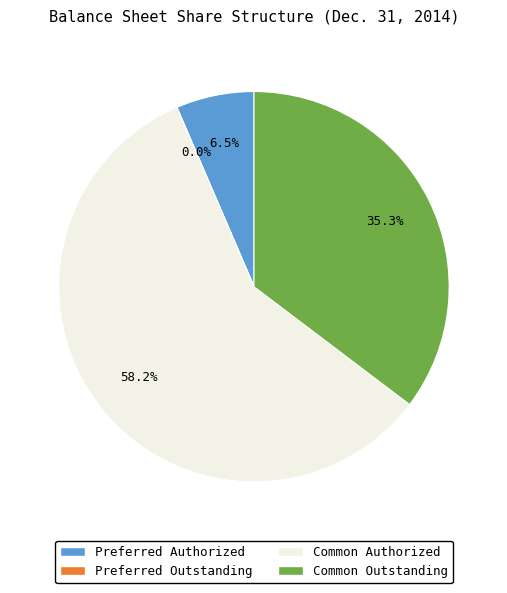

Is there any slice that represents more than half of the pie?

Yes